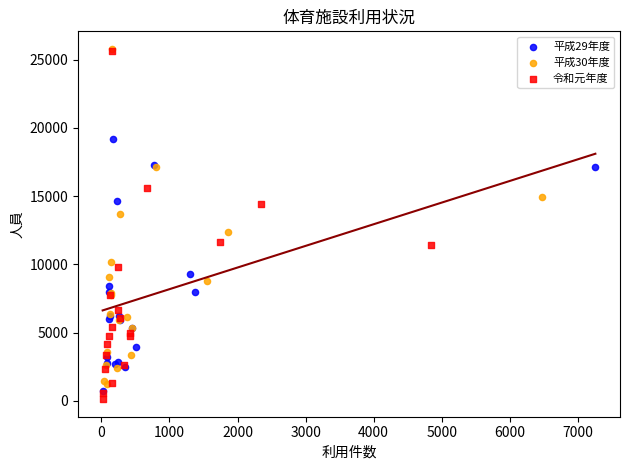

Which series has the largest Y range (max minus min)?

令和元年度